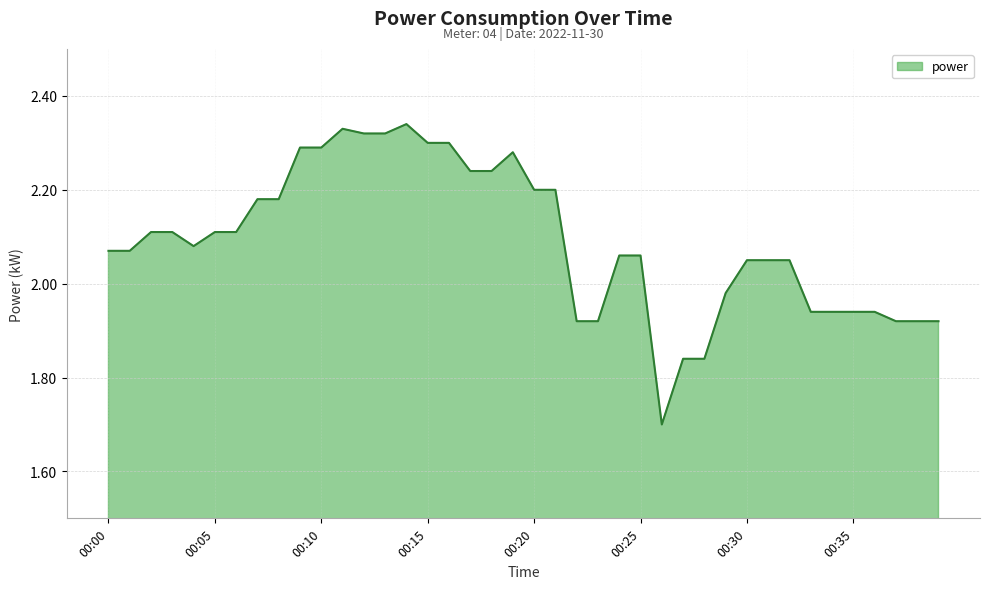

What is the smallest value displayed?

1.7